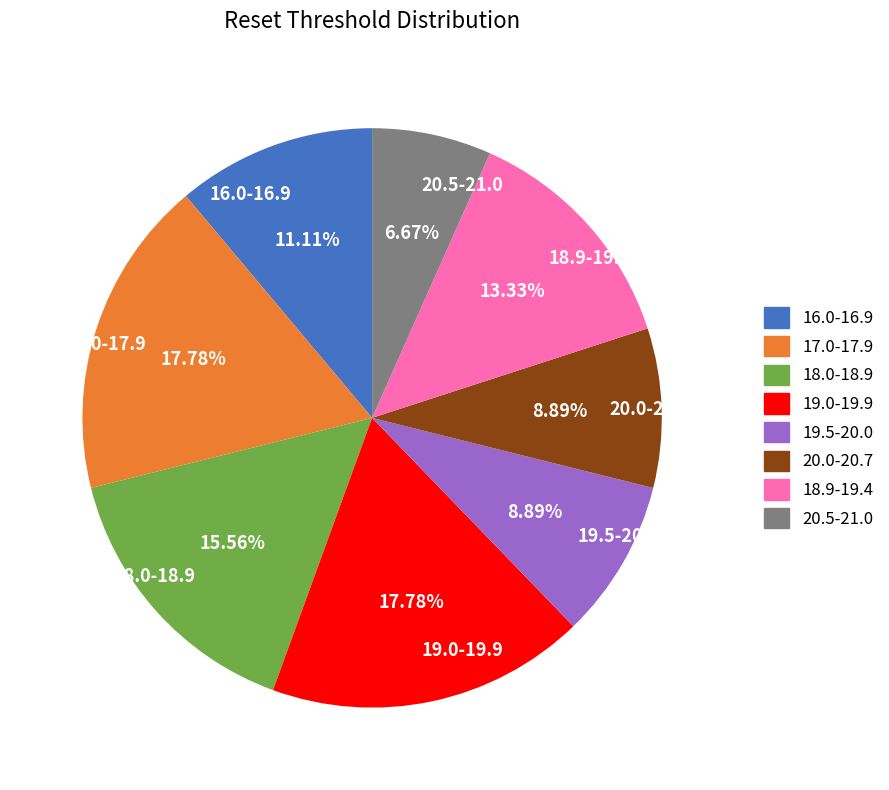

How many segments does this pie chart have?

8